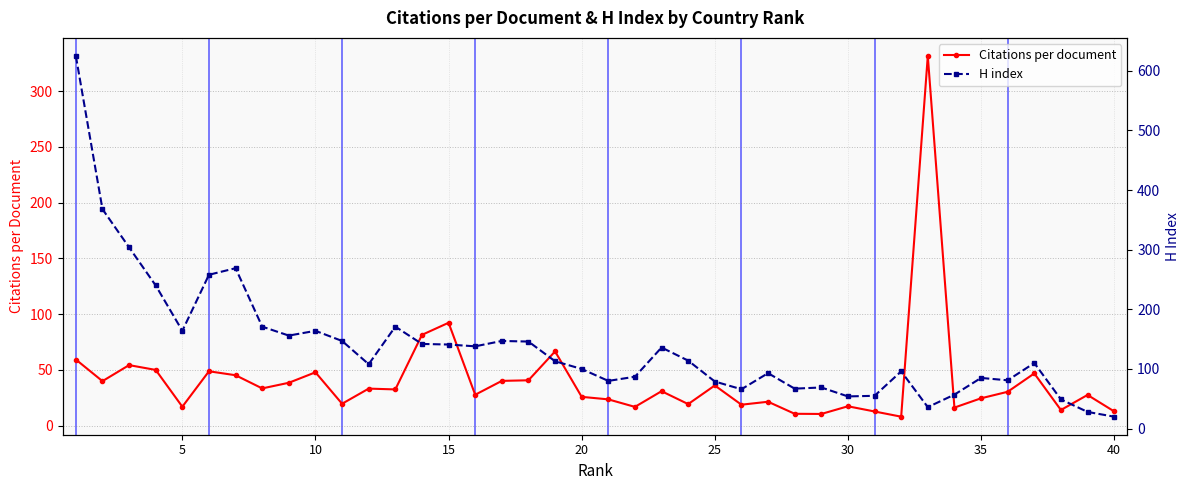

What is the lowest value of the Citations per document series?

8.0